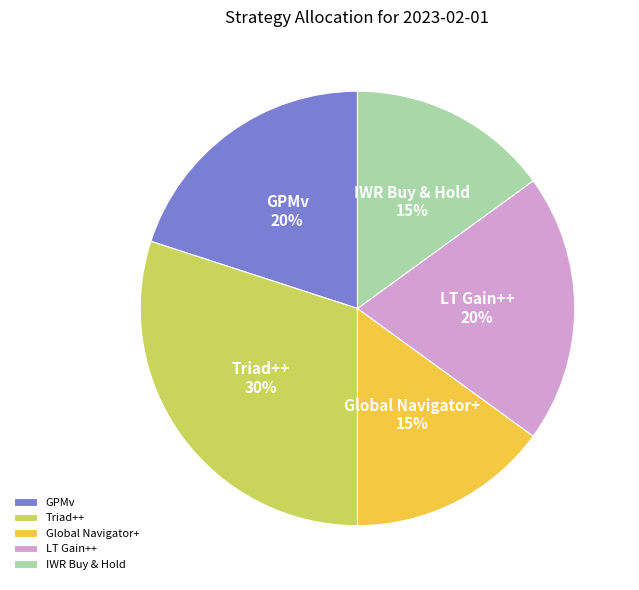

True or false: GPMv accounts for 14% of the total.

False